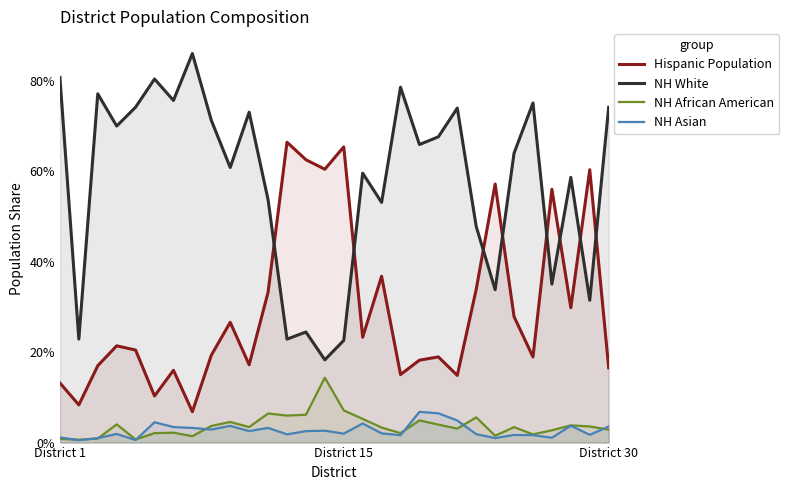

Between 11 and 29, which series saw the biggest shift?

NH White